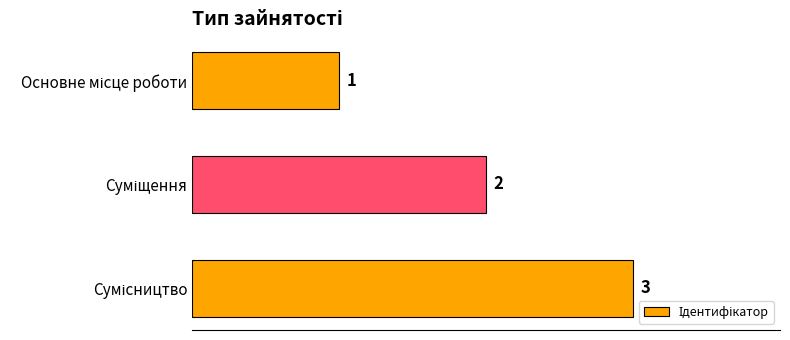

What is the sum of all values?

6